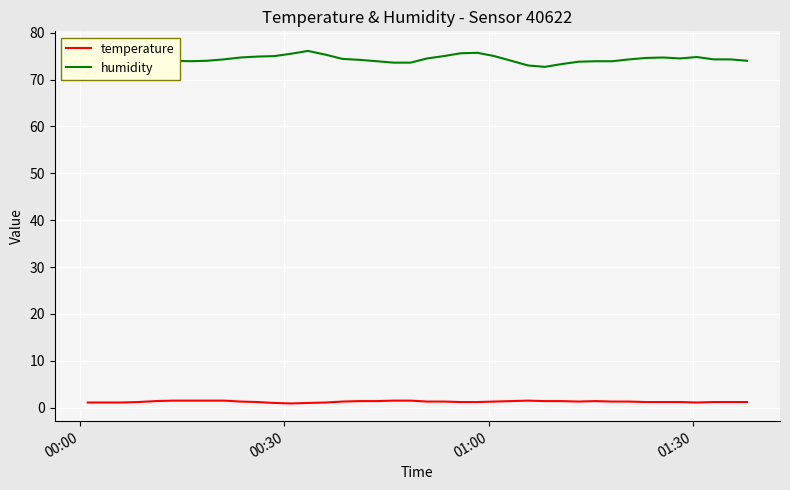

What is the value of the temperature point at the 40th from the left?

1.2